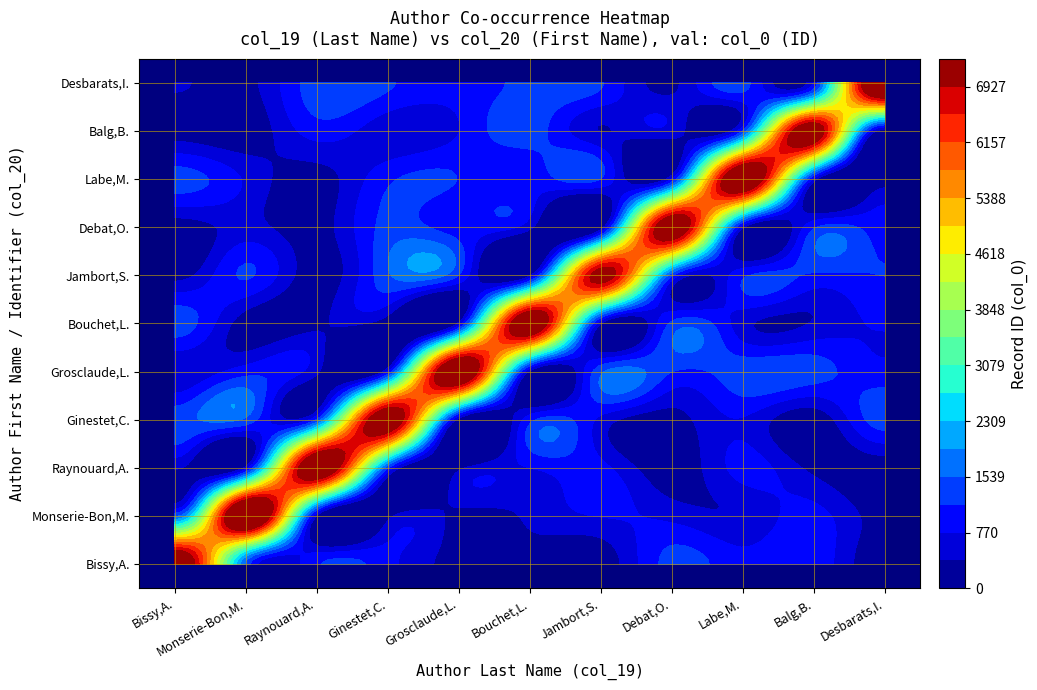

Which has a higher value, 2 or 8?

2